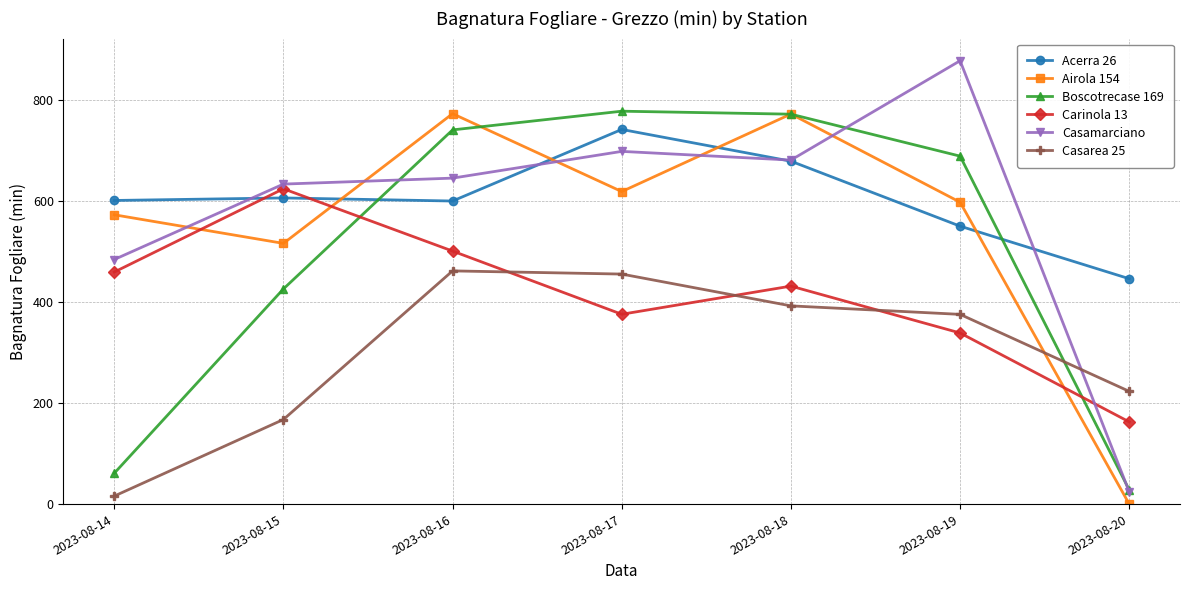

Which series has the largest total across all categories?

Acerra 26